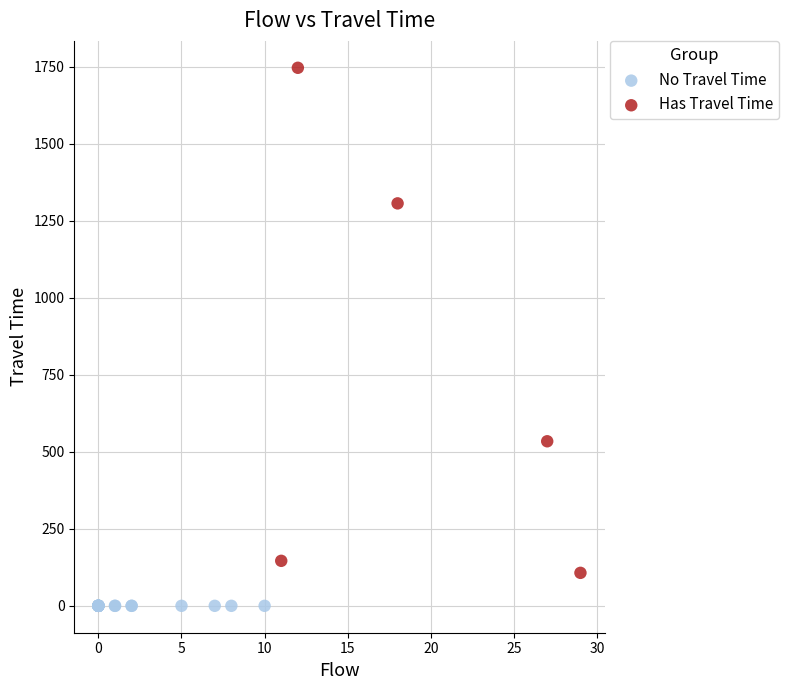

What are all the series names shown in the legend?

No Travel Time, Has Travel Time